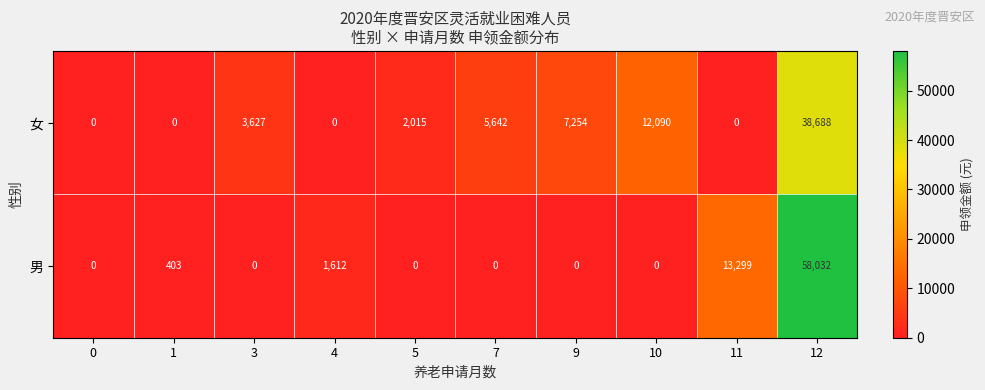

Reading left to right, what are all the values shown in this chart?

女: 0	0	3627	0	2015	5642	7254	12090	0	38688
男: 0	403	0	1612	0	0	0	0	13299	58032